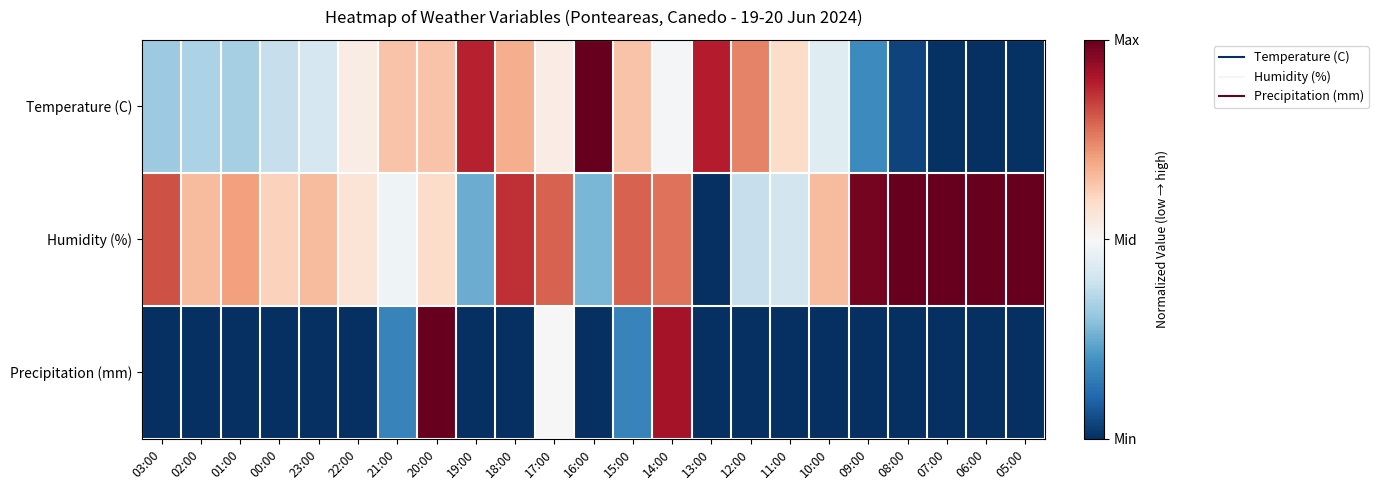

Which label corresponds to the largest value in the chart?

16:00